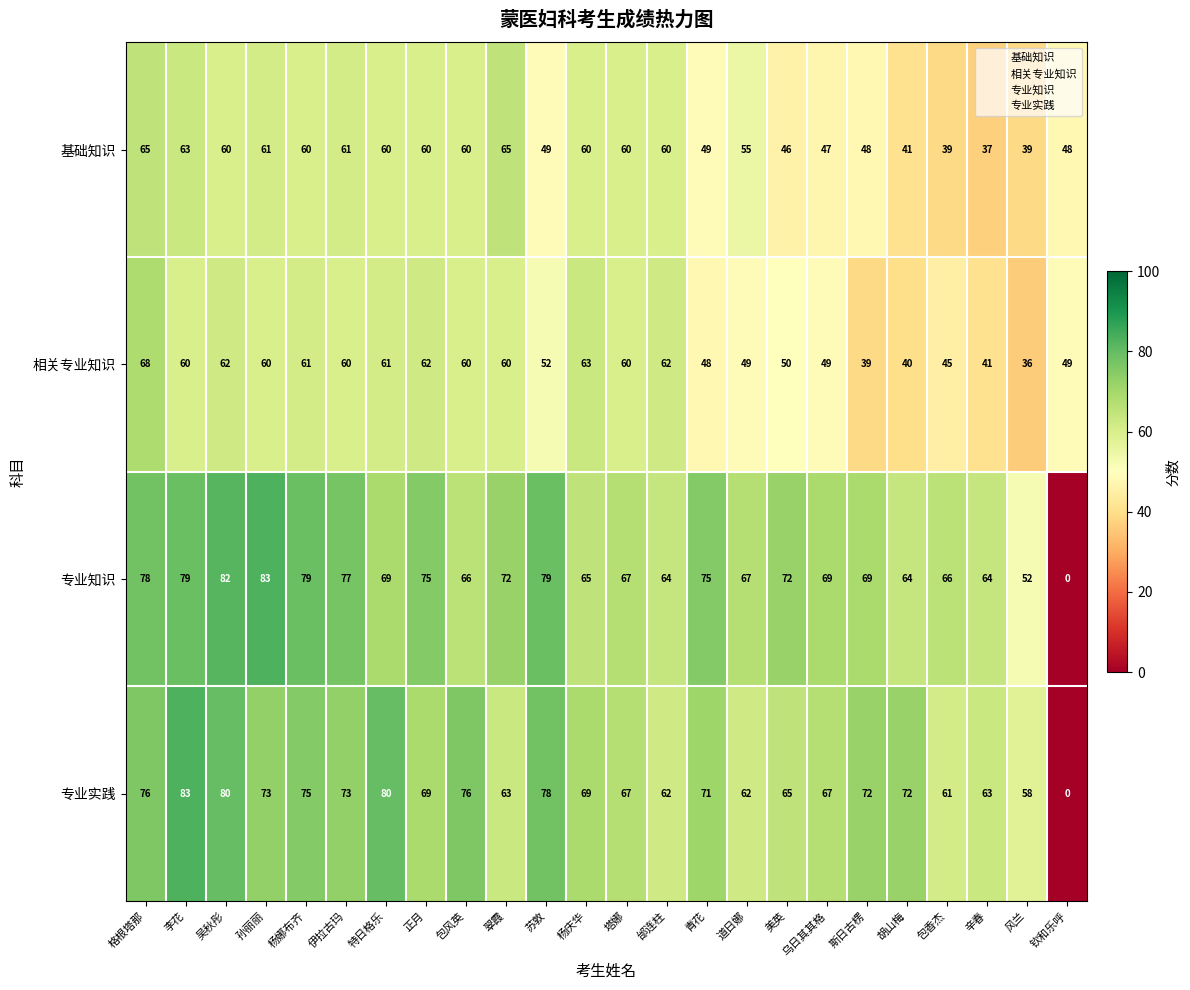

Which category has the lowest value across all series?

钦和乐呼